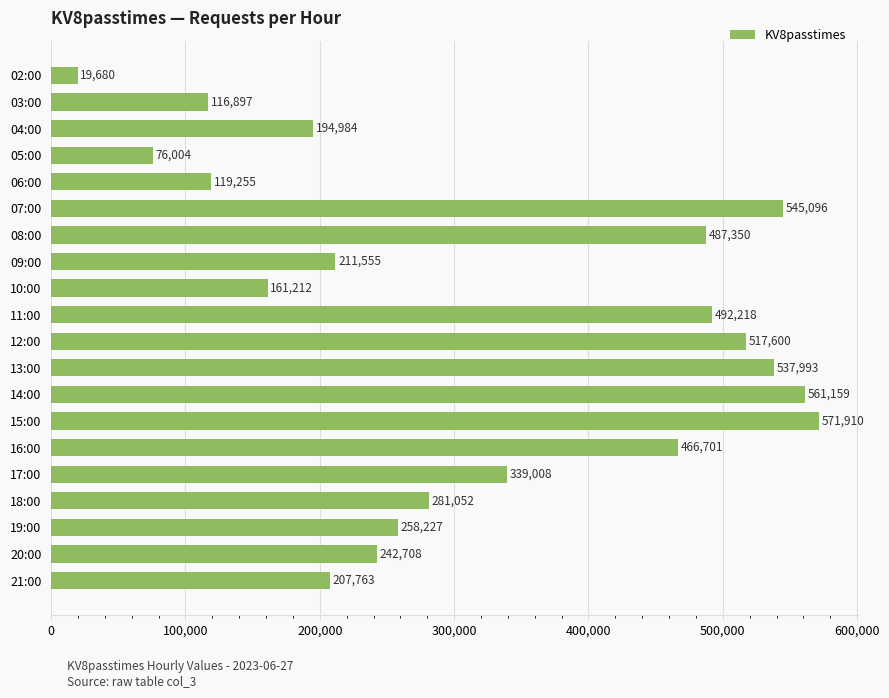

Reading bottom to top, extract all data points from this chart.

21:00=207763	20:00=242708	19:00=258227	18:00=281052	17:00=339008	16:00=466701	15:00=571910	14:00=561159	13:00=537993	12:00=517600	11:00=492218	10:00=161212	09:00=211555	08:00=487350	07:00=545096	06:00=119255	05:00=76004	04:00=194984	03:00=116897	02:00=19680